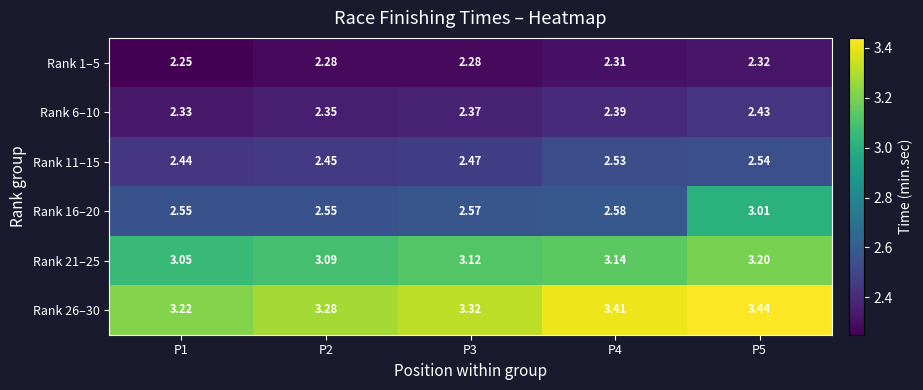

Is the value of Rank 21–25 at P2 greater than the value of Rank 16–20 at P5?

Yes